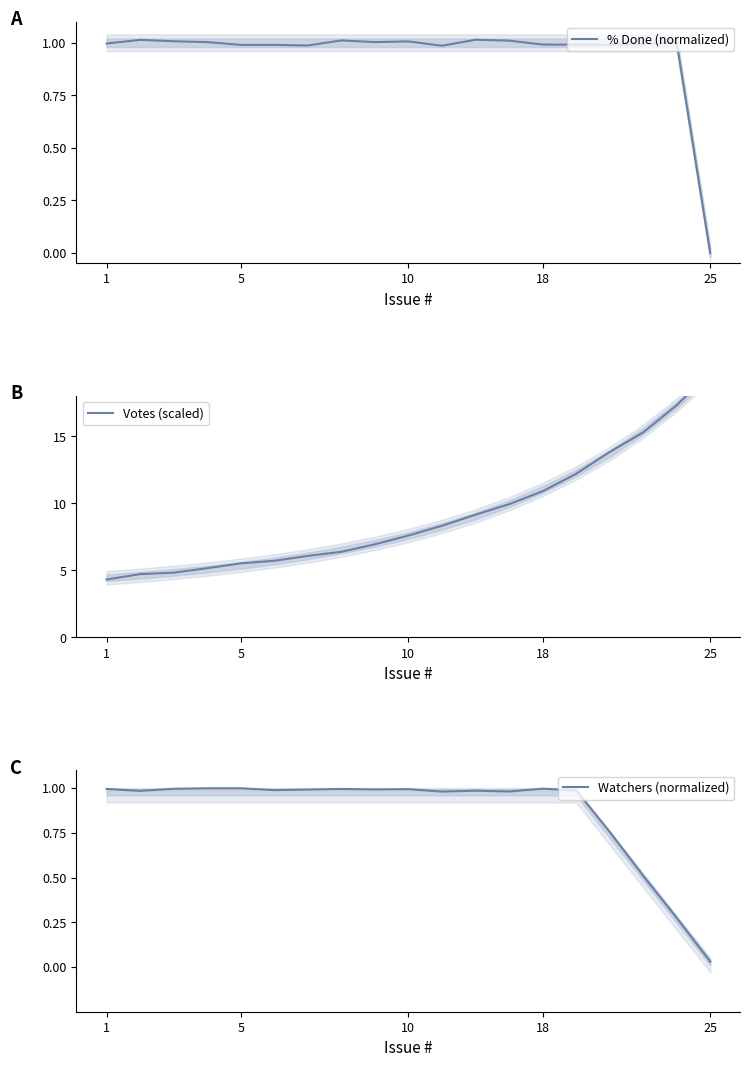

How many lines are shown in the chart?

3